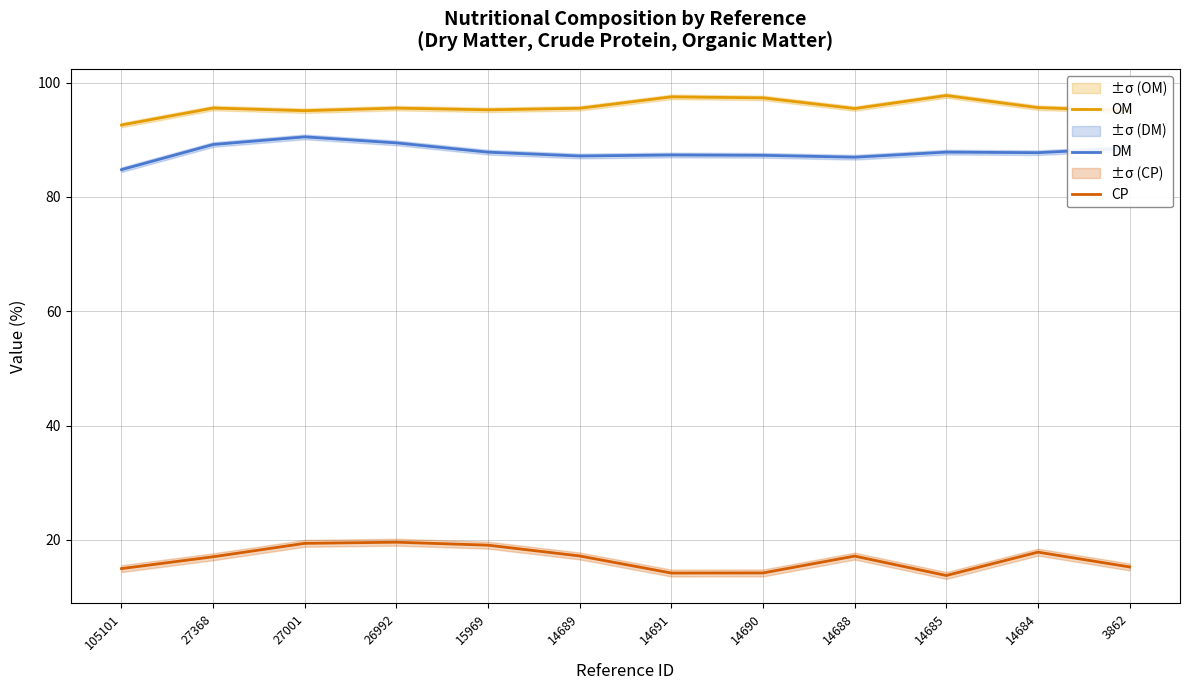

Rank the categories by OM value from highest to lowest.

14685, 14691, 14690, 14684, 27368, 26992, 14689, 14688, 15969, 27001, 3862, 105101